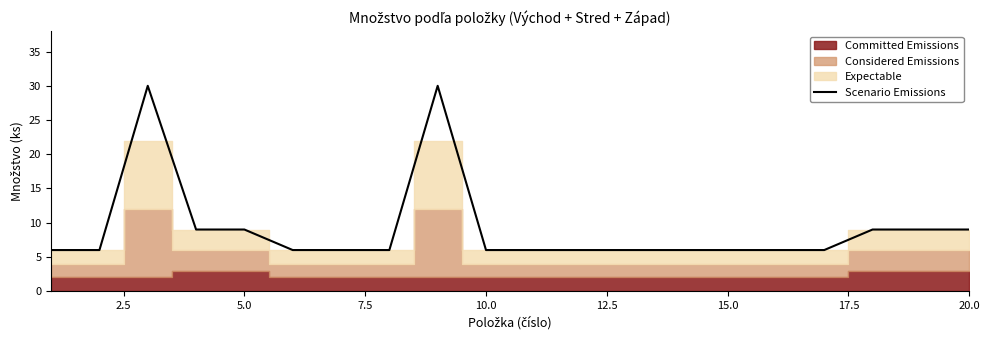

What is the difference between the second highest and minimum values?

24